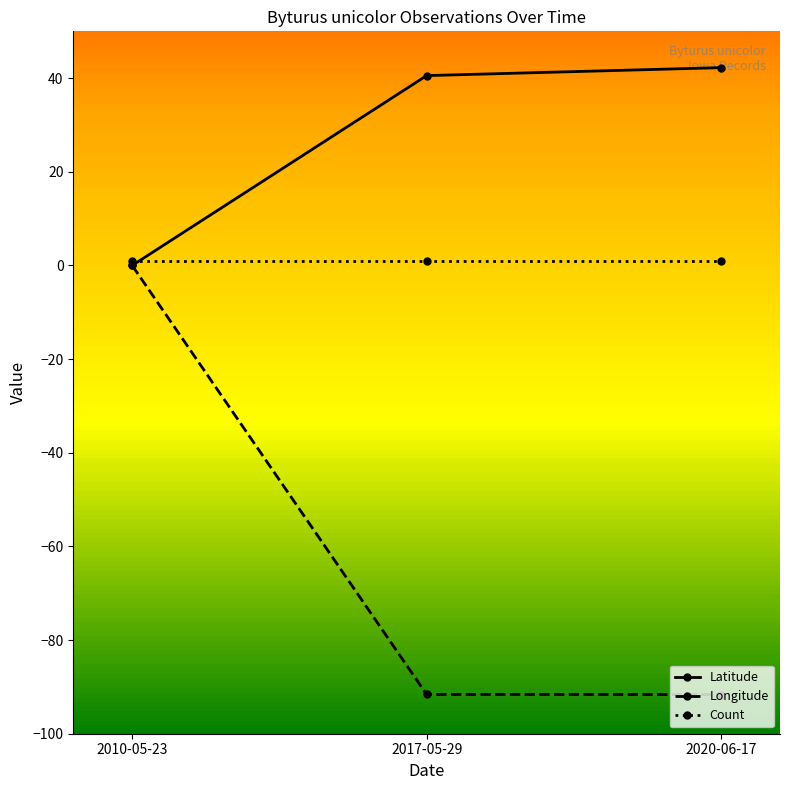

Which series has the largest range (max minus min)?

Longitude